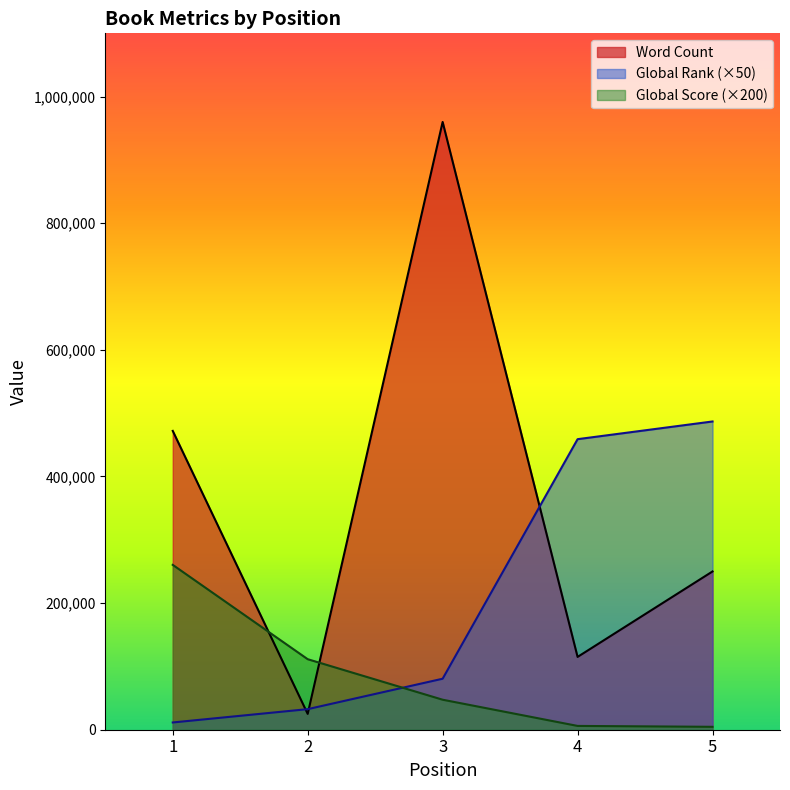

After their last crossing, which series has the higher values: Global Rank or Global Score?

Global Rank